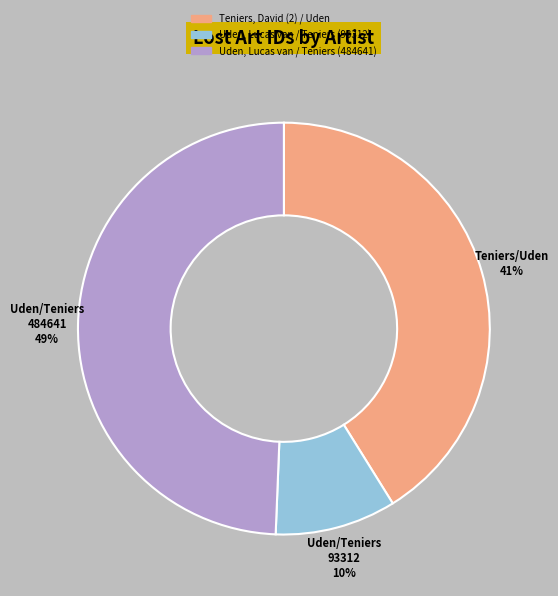

Is there a majority slice in this chart?

No